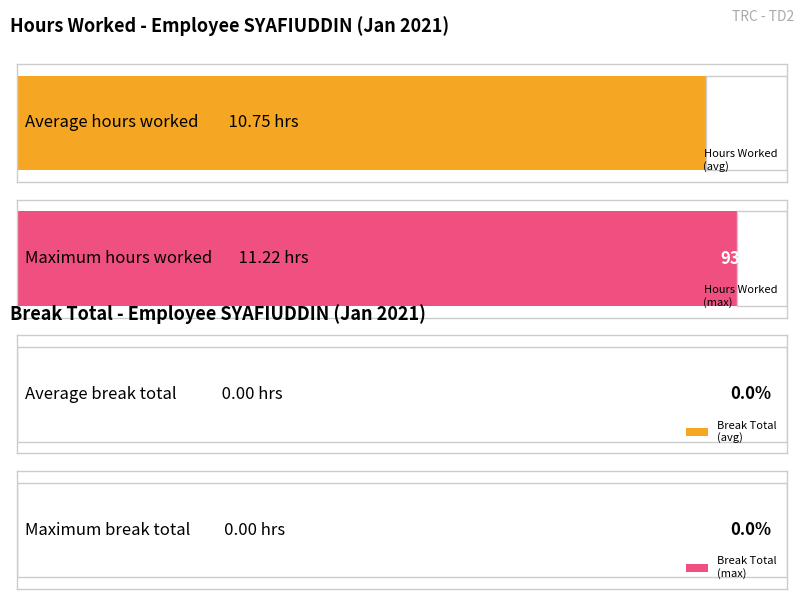

List the series in order of their overall mean, highest first.

Hours Worked, Break Total